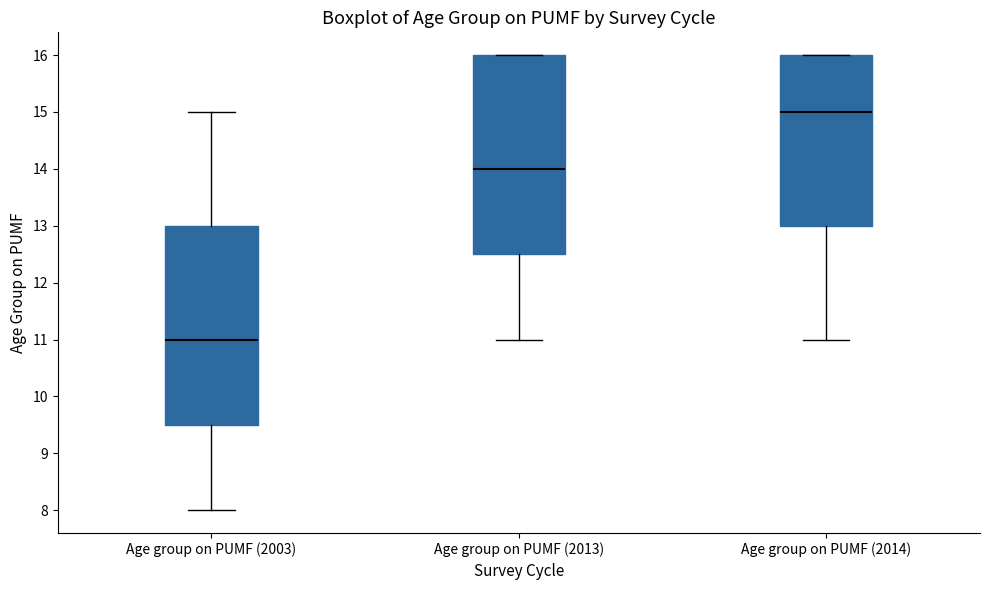

Which box's median line is the lowest?

Age group on PUMF (2003)